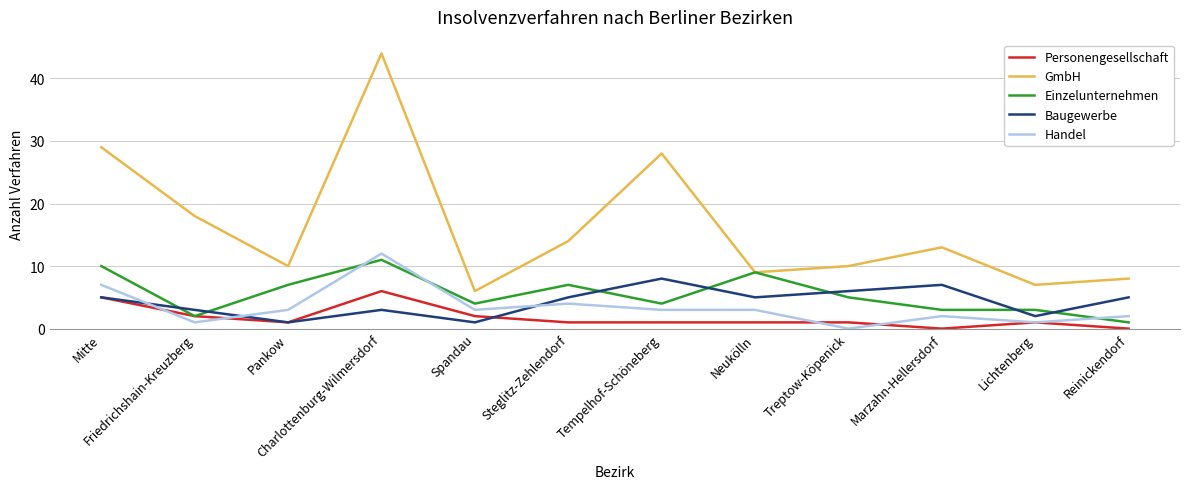

What value does the Einzelunternehmen series have at Spandau?

4